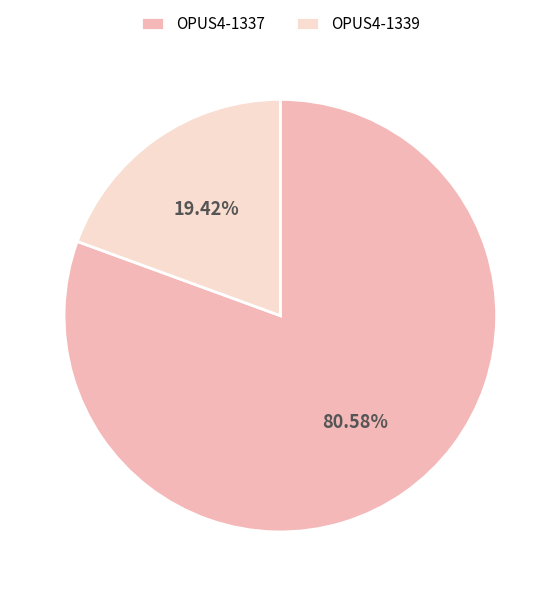

Does OPUS4-1337 account for over 50% of the chart?

Yes